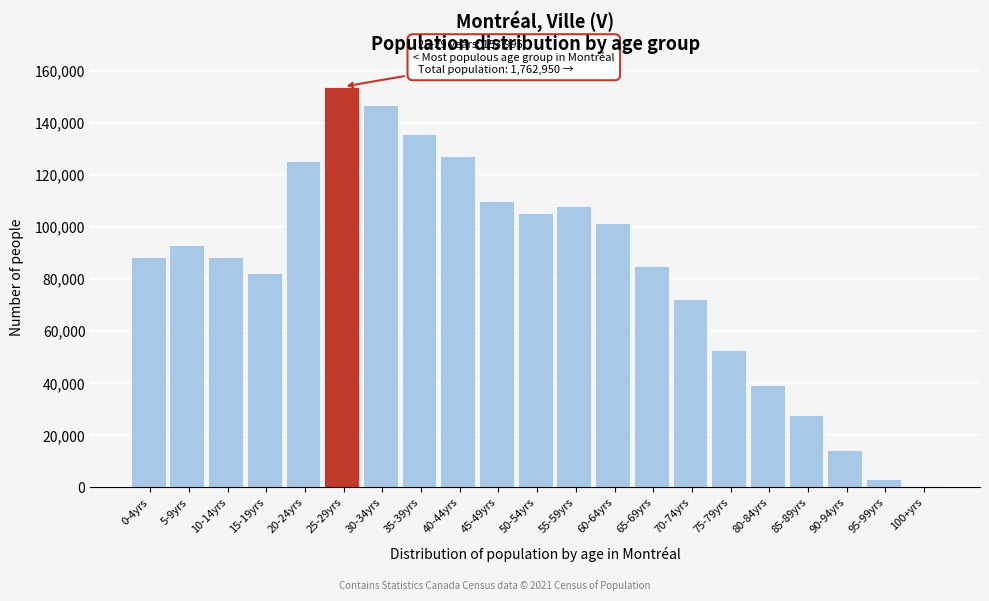

Approximately how many times larger is the value at 55-59yrs compared to 30-34yrs?

0.7